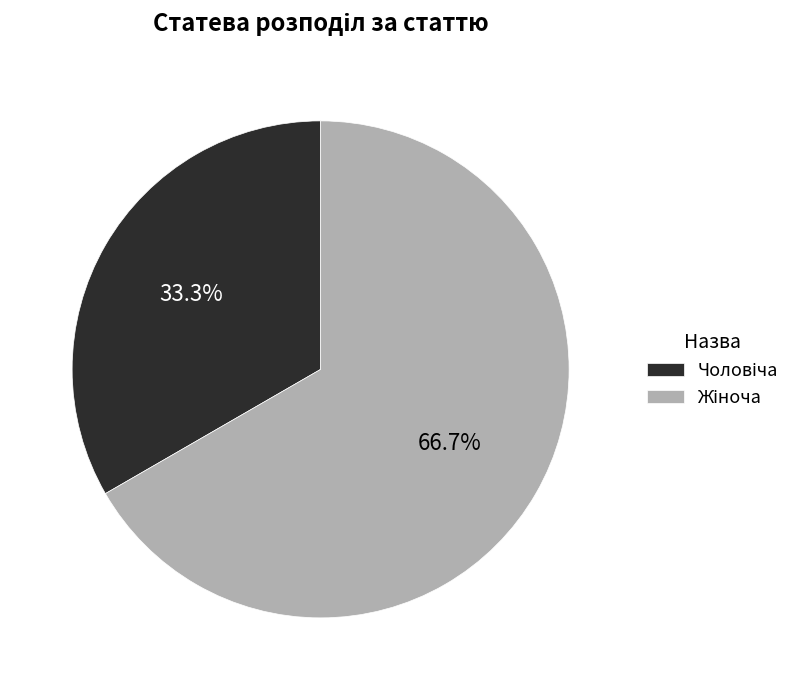

Does any single category account for the majority?

Yes